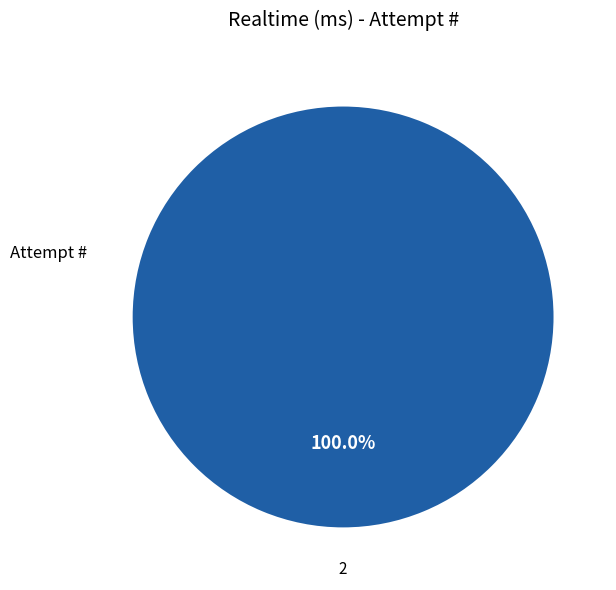

Is there any slice that represents more than half of the pie?

Yes